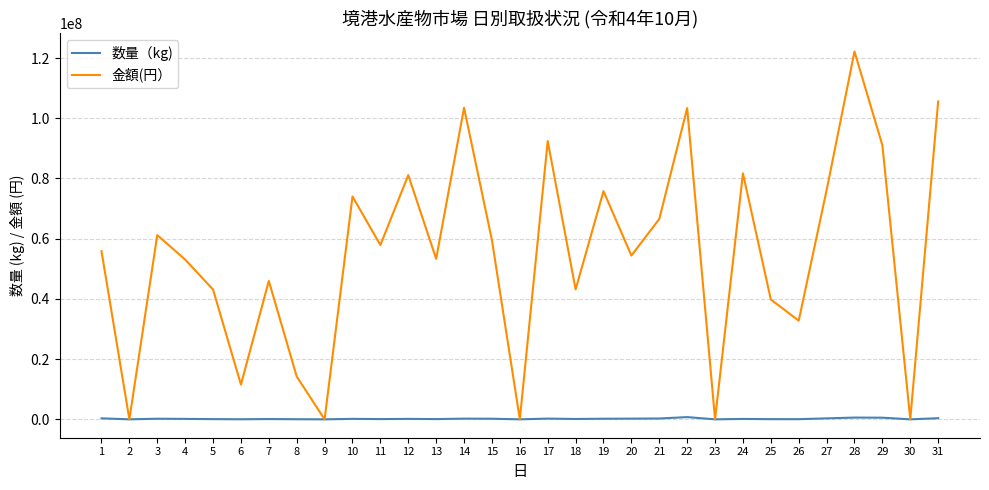

At which category is the sum across all series the highest?

28